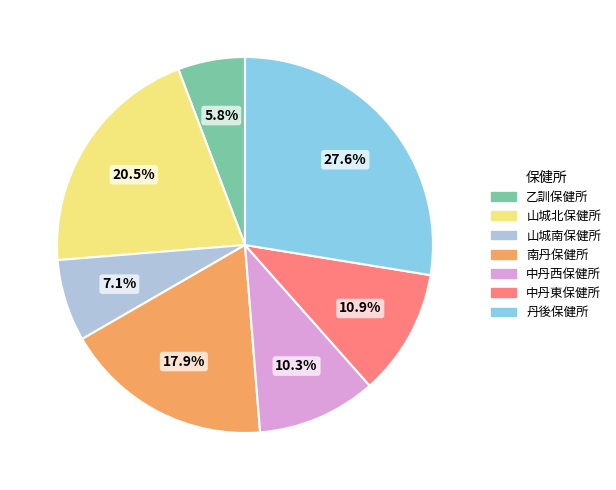

What percentage is the 南丹保健所 slice, to the nearest percent?

18%